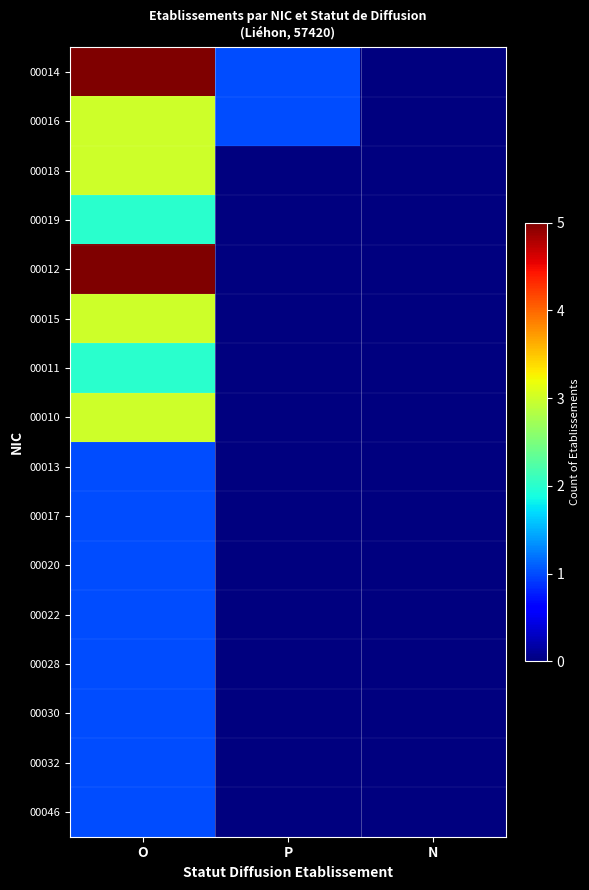

Count the number of categories in the chart.

3